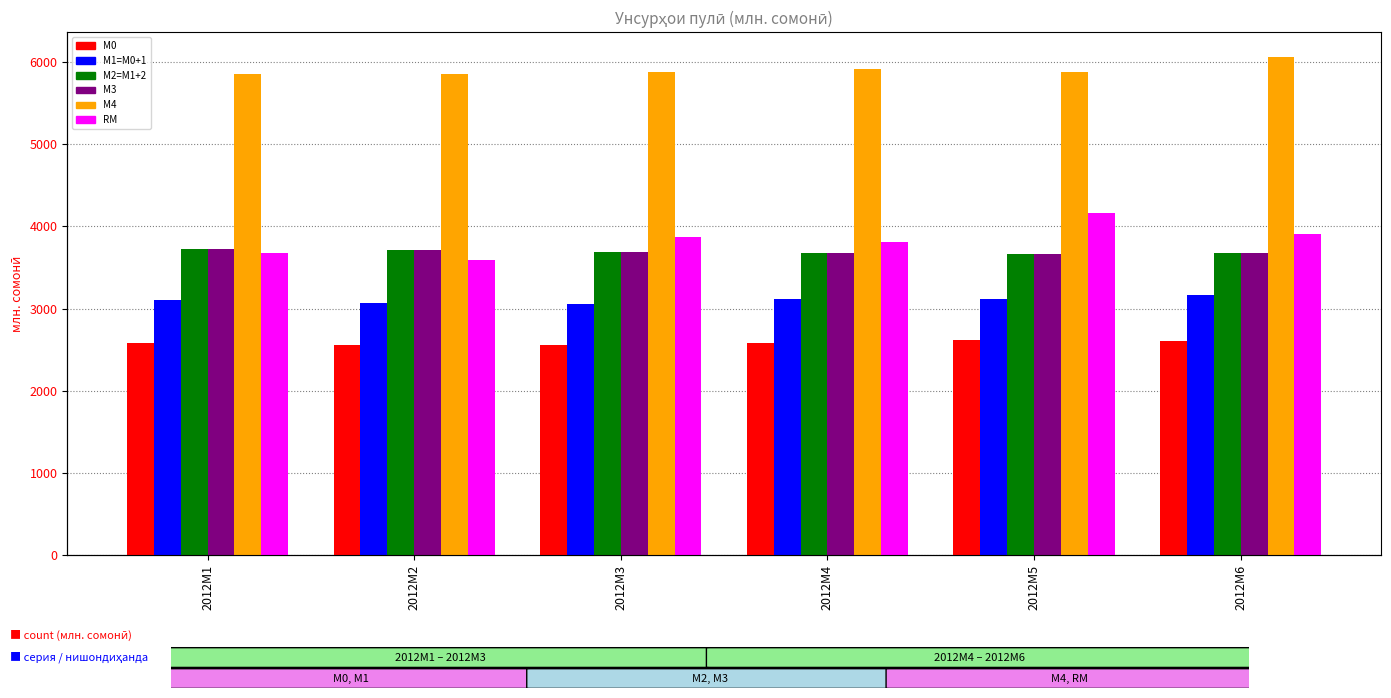

Reading left to right, list all the values displayed in this chart.

M0 (Пули нақди берун аз бонкҳо): 2584.1	2562.6	2560.7	2582.7	2611.9	2607.9
M1=M0+1: 3108.8	3068.5	3061.4	3112.9	3120.1	3161.7
M2=M1+2: 3724.7	3707.0	3687.4	3674.8	3666.9	3680.0
M3 (Ҳаҷми пули миллӣ): 3724.7	3707.0	3687.4	3674.8	3666.9	3680.0
M4 (Нишондиҳандаи васеи ҳаҷми пул): 5857.6	5855.5	5884.5	5910.3	5878.7	6060.8
RM (Пулҳои Захиравӣ): 3680.4	3593.3	3865.5	3812.0	4163.3	3901.7